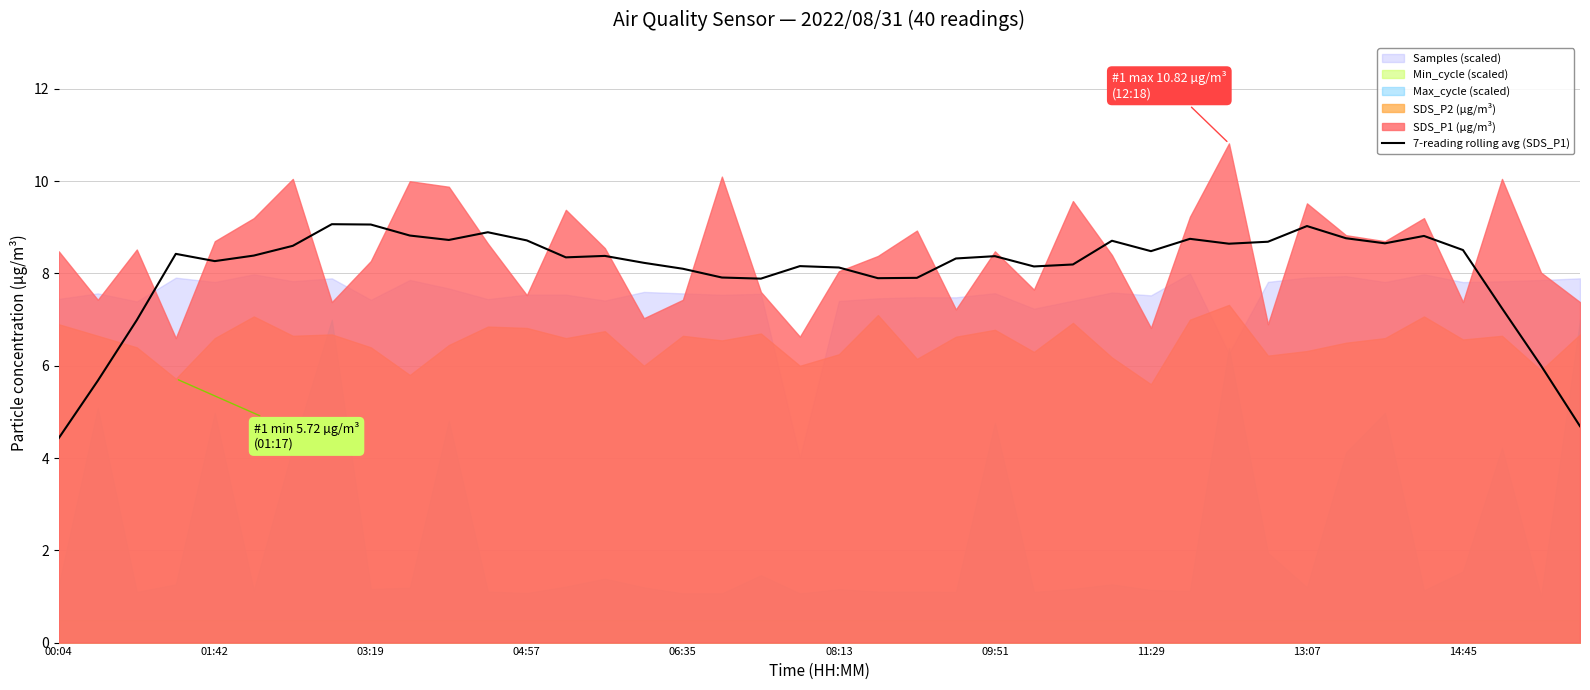

How many interior local peaks (higher than both neighbors) does the data have?

10